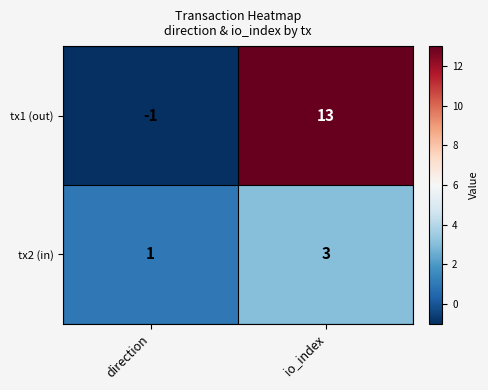

At io_index, list the series in order from largest to smallest.

tx1 (out), tx2 (in)